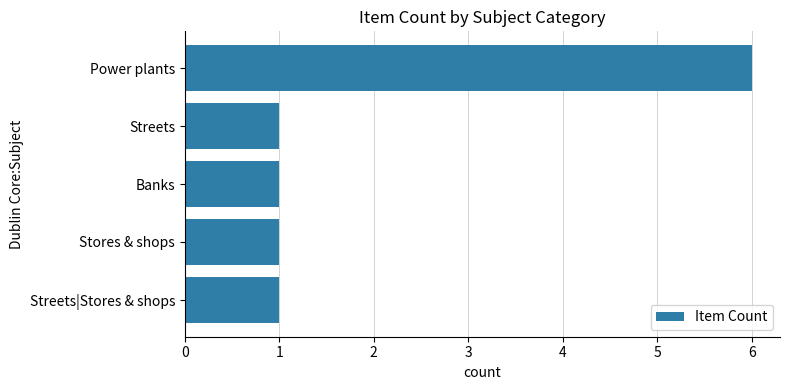

Reading top to bottom, list all the values displayed in this chart.

Power plants=6	Streets=1	Banks=1	Stores & shops=1	Streets|Stores & shops=1